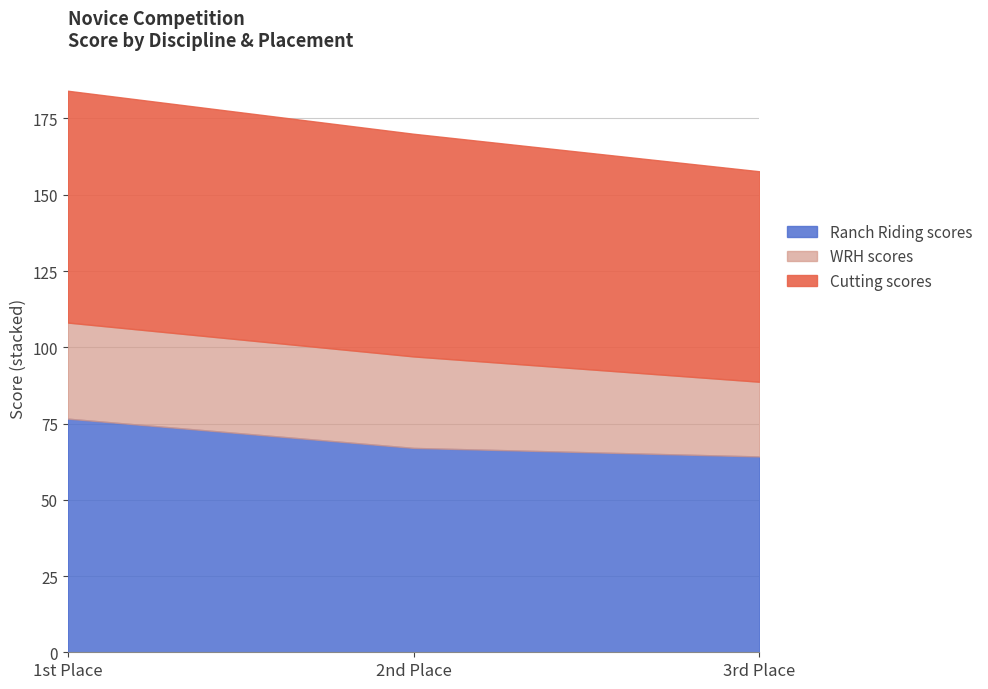

Which category has the highest value in the Ranch Riding scores series?

1st Place